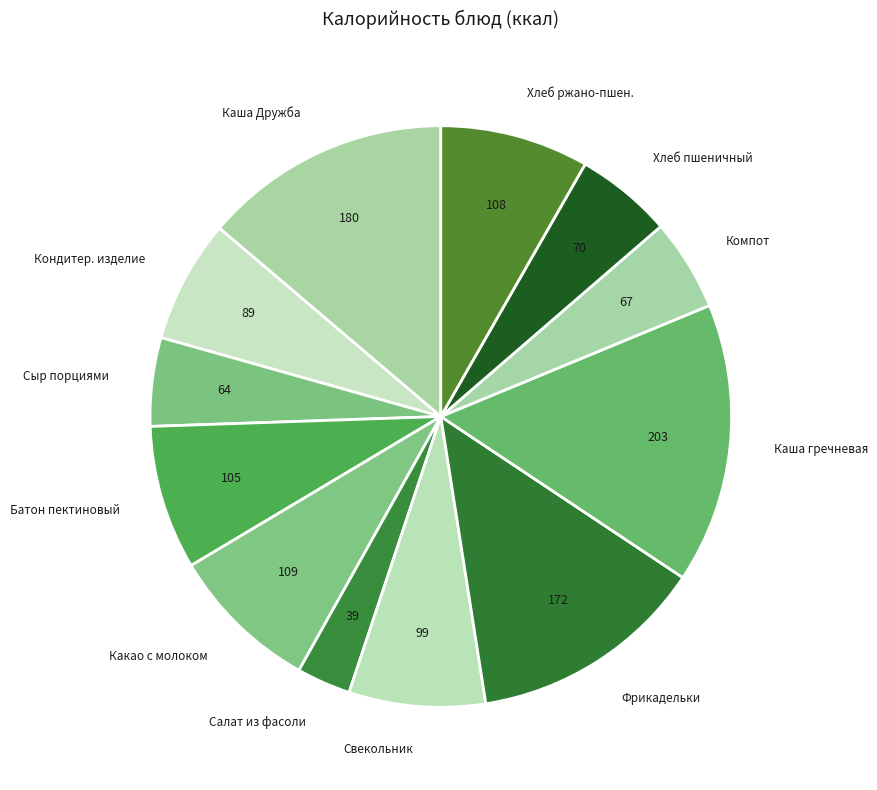

Count the number of slices in the pie.

12